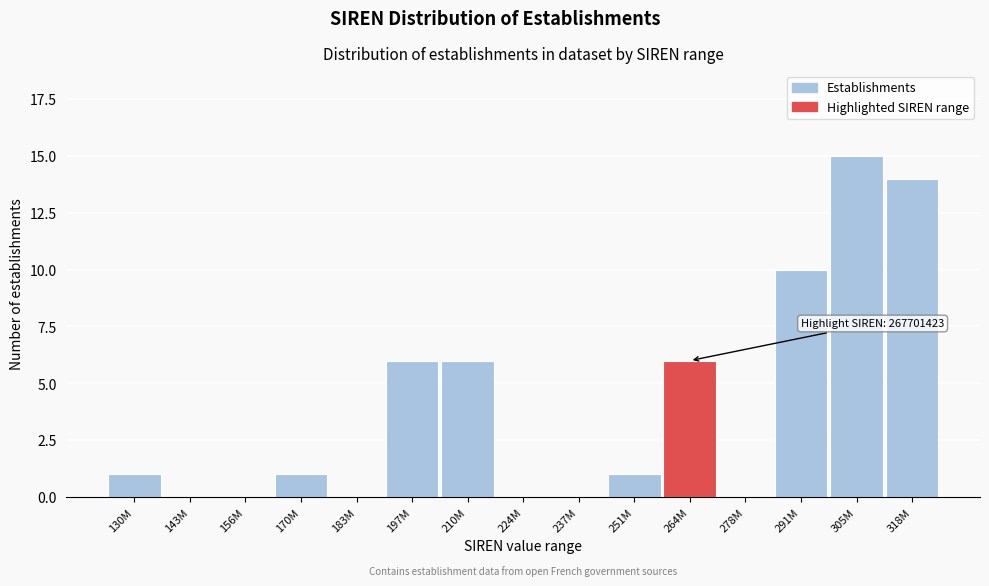

Reading left to right, transcribe all the data shown in this chart.

130M=1	143M=0	156M=0	170M=1	183M=0	197M=6	210M=6	224M=0	237M=0	251M=1	264M=6	278M=0	291M=10	305M=15	318M=14